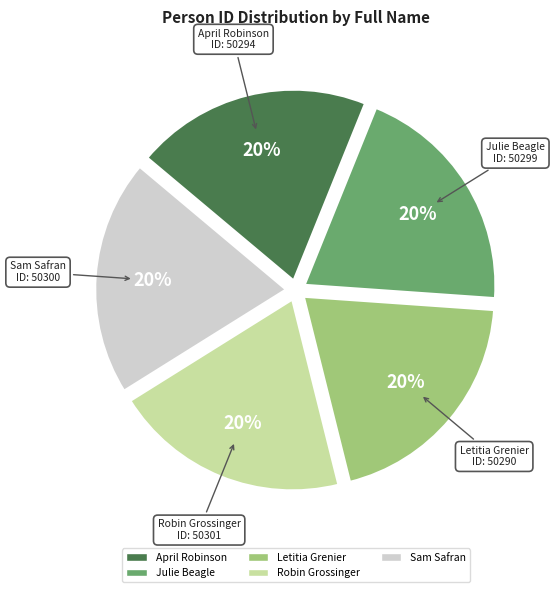

Is it true that Sam Safran is 20% of the pie?

True